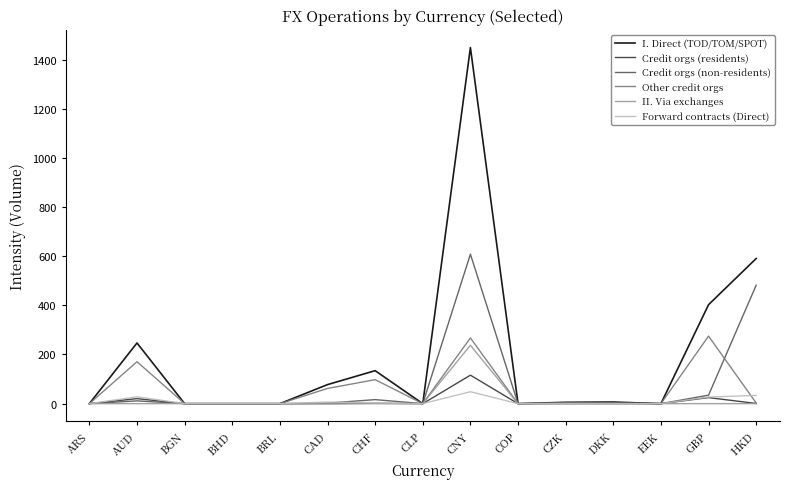

Which series has the largest range (max minus min)?

I. Direct (TOD/TOM/SPOT)